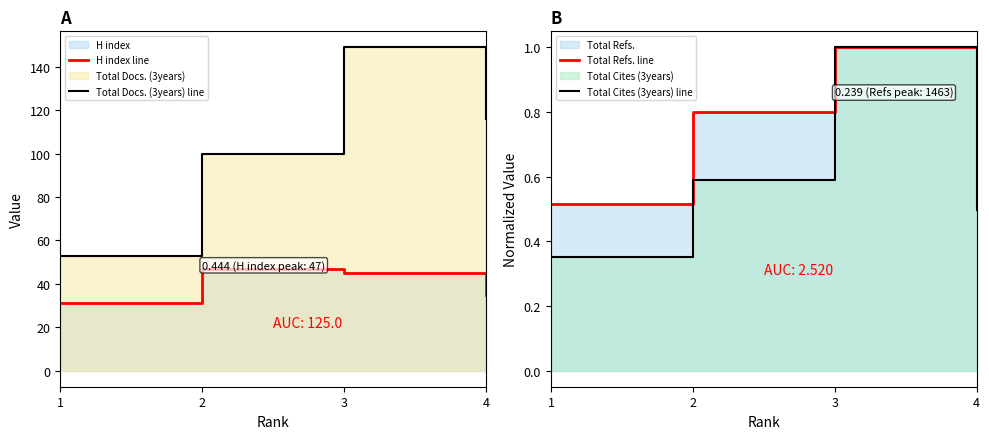

Rank the series by their maximum value, from highest to lowest.

Total Docs. (3years) line, H index line, Total Refs. line, Total Cites (3years) line